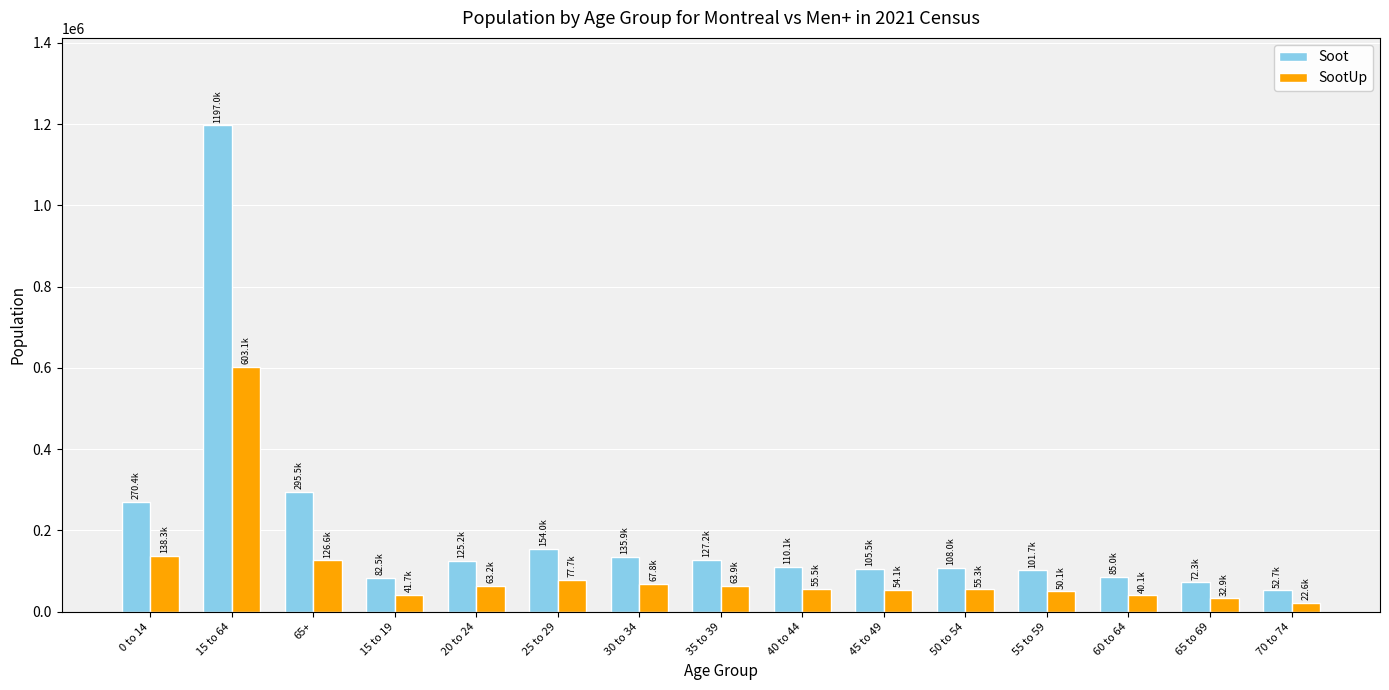

Does the chart contain any negative values?

No